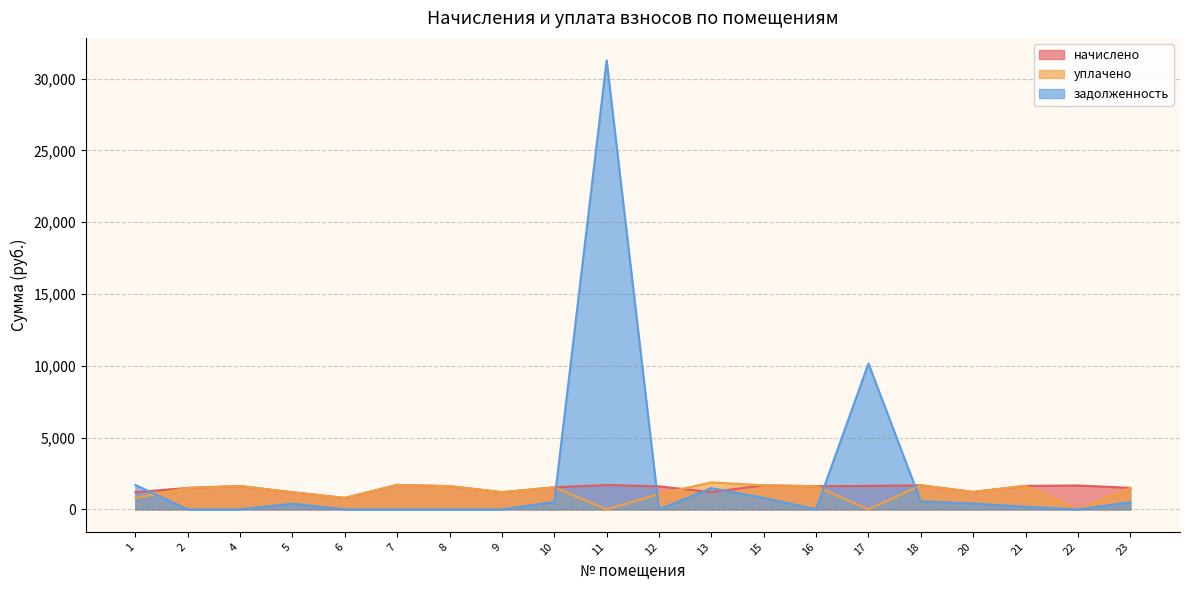

What is the difference between the уплачено values at 5 and 6?

394.6